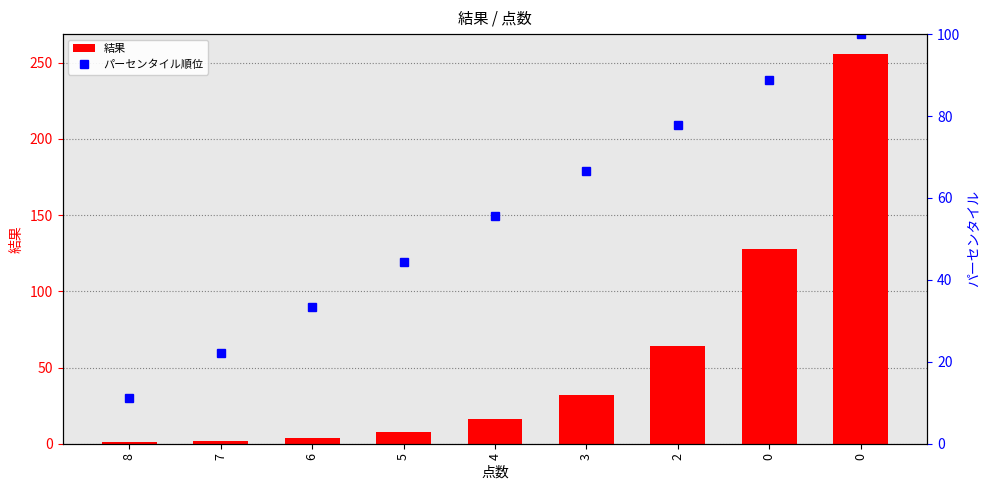

Reading left to right, extract all data points from this chart.

結果: 8=1.0	7=2.0	6=4.0	5=8.0	4=16.0	3=32.0	2=64.0	0=128.0	0=256.0
パーセンタイル順位: 8=11.1	7=22.2	6=33.3	5=44.4	4=55.6	3=66.7	2=77.8	0=88.9	0=100.0